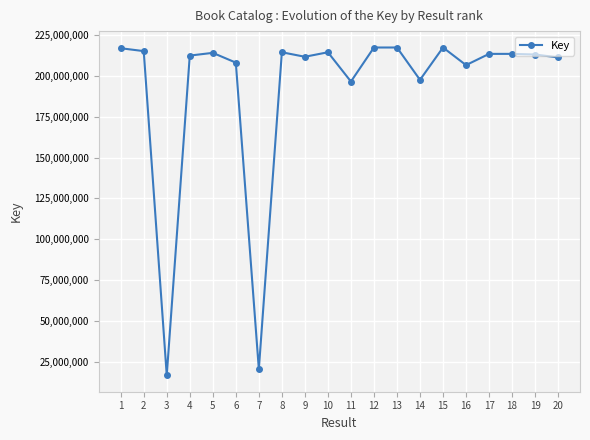

What is the value of the 13th point from the left?

217397086